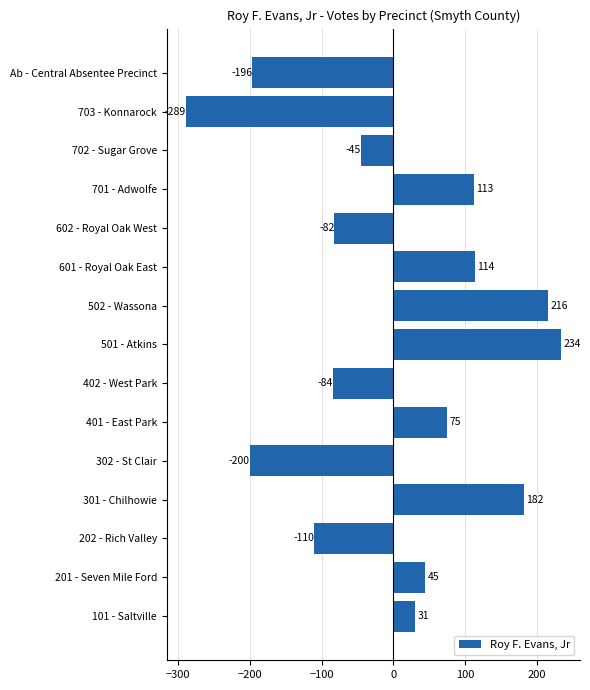

Between 702 - Sugar Grove and 401 - East Park, which is larger?

401 - East Park